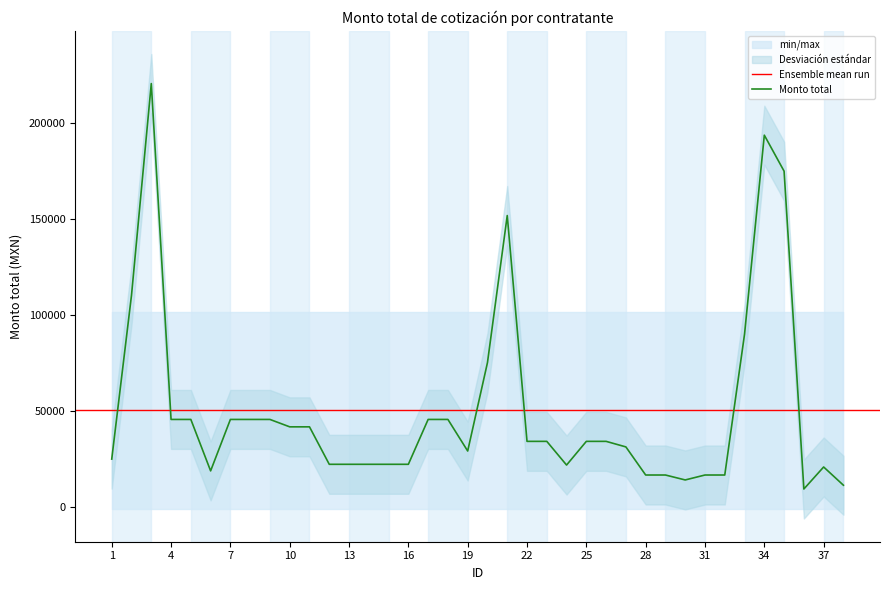

How many interior local valleys (lower than both neighbors) does the data have?

5